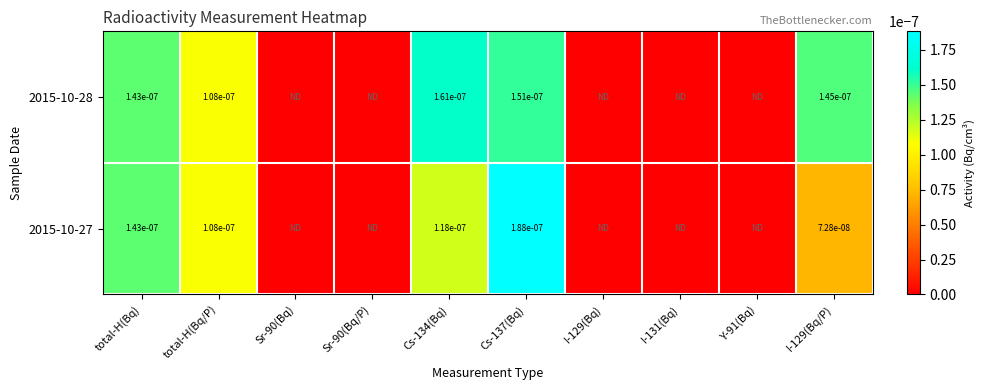

At which category does the chart reach its minimum across all series?

Sr-90(Bq)